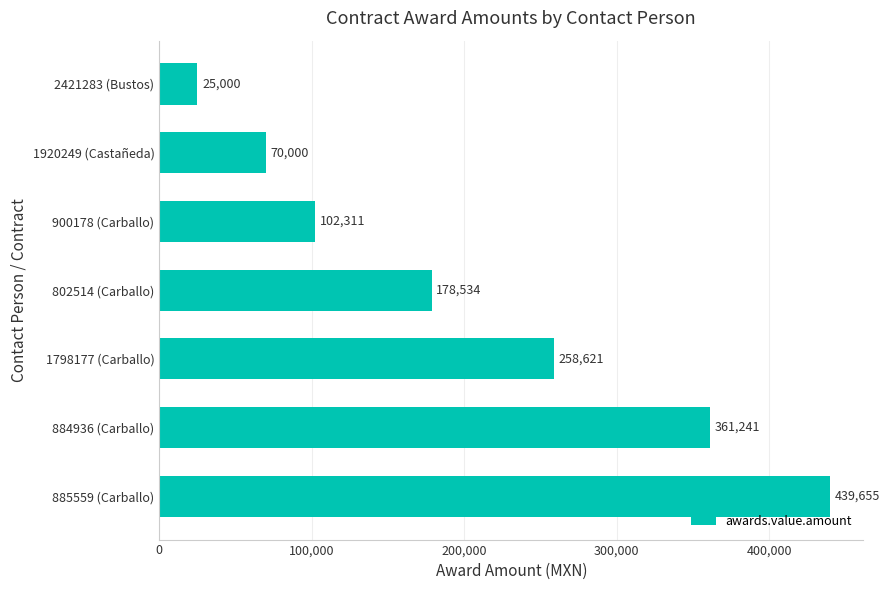

True or false: the data shows 361241.3 at 884936 (Carballo).

True